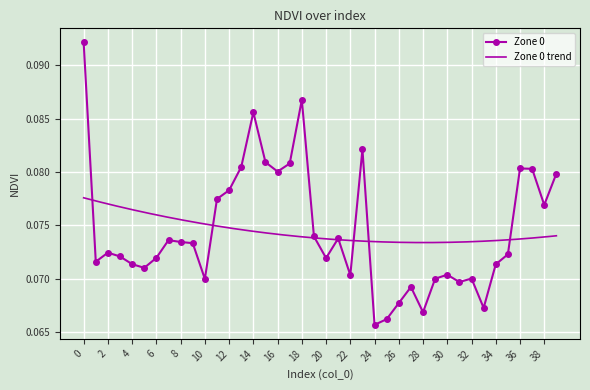

Reading left to right, extract all data points from this chart.

0=0.1	1=0.1	2=0.1	3=0.1	4=0.1	5=0.1	6=0.1	7=0.1	8=0.1	9=0.1	10=0.1	11=0.1	12=0.1	13=0.1	14=0.1	15=0.1	16=0.1	17=0.1	18=0.1	19=0.1	20=0.1	21=0.1	22=0.1	23=0.1	24=0.1	25=0.1	26=0.1	27=0.1	28=0.1	29=0.1	30=0.1	31=0.1	32=0.1	33=0.1	34=0.1	35=0.1	36=0.1	37=0.1	38=0.1	39=0.1